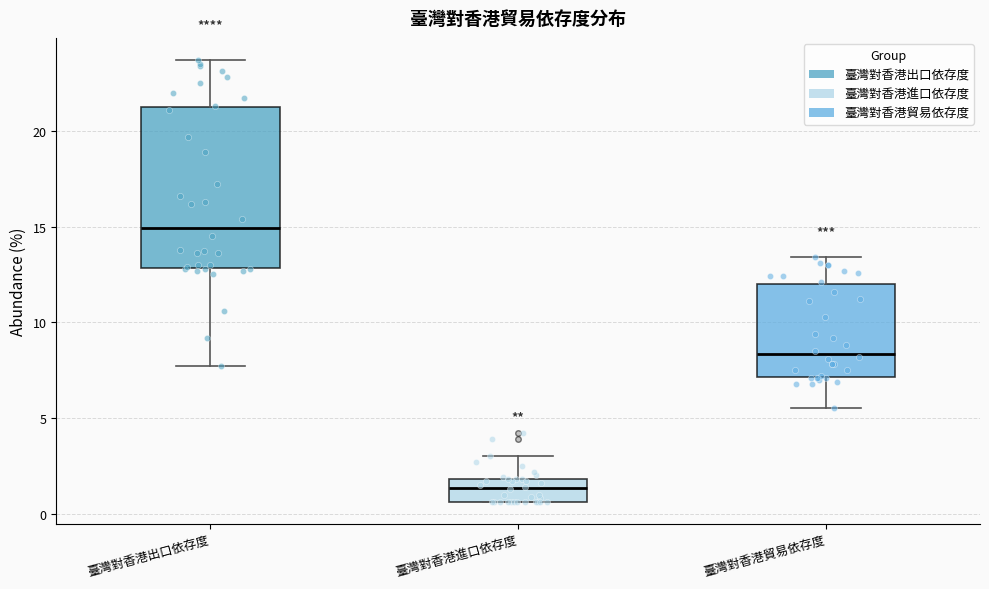

Which box's median line is the lowest?

臺灣對香港進口依存度